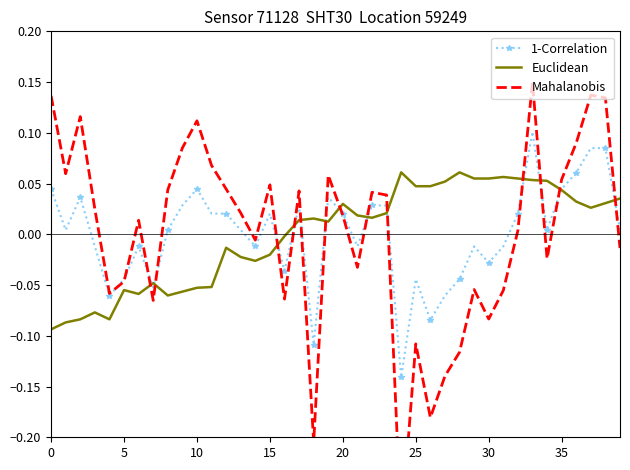

Which series changed the most between 22 and 26?

Mahalanobis